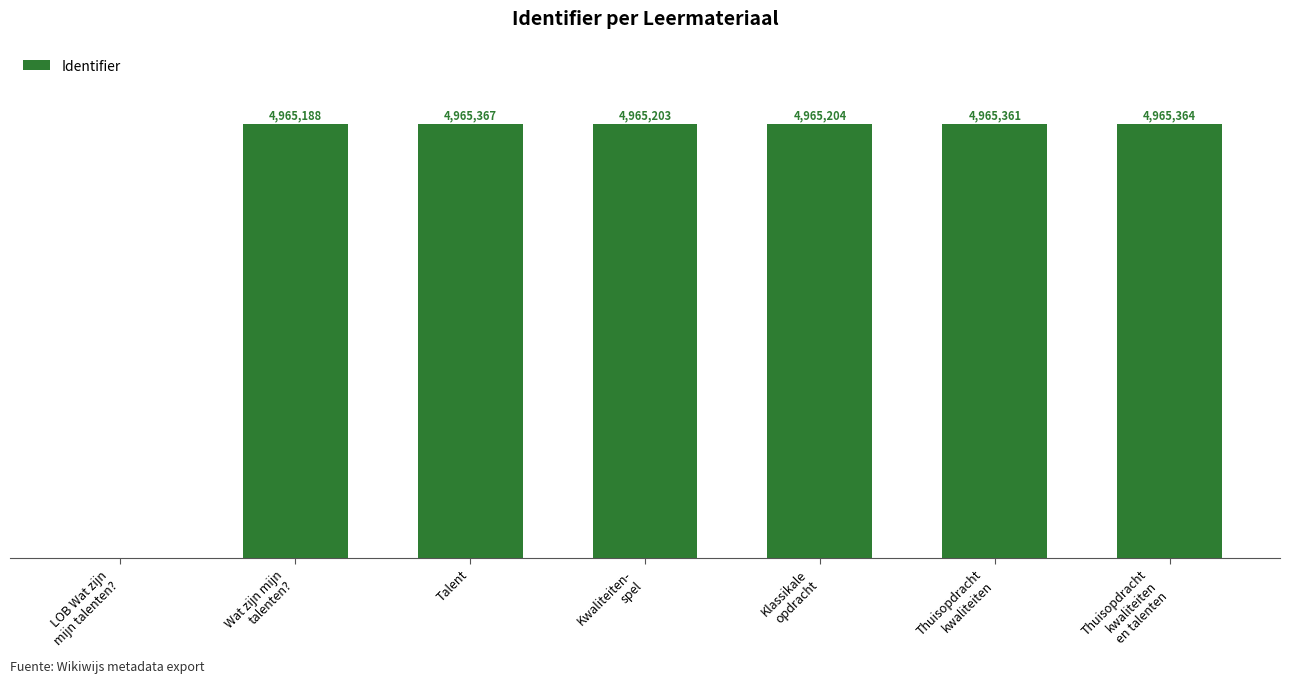

Where does the data first go above 4965204?

Talent